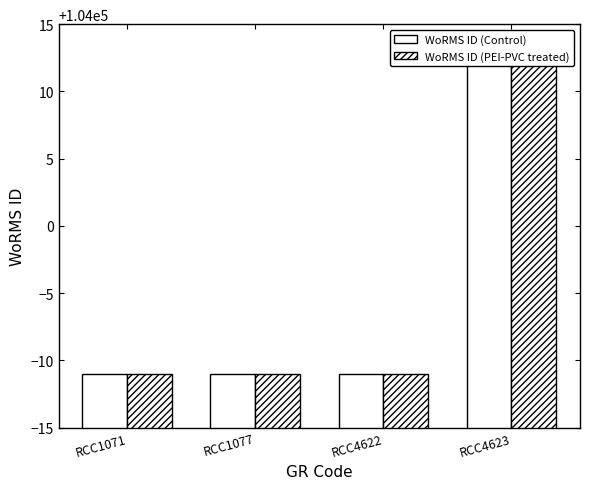

Reading left to right, list all the values displayed in this chart.

WoRMS ID (Control): RCC1071=103989	RCC1077=103989	RCC4622=103989	RCC4623=104012
WoRMS ID (PEI-PVC treated): RCC1071=103989	RCC1077=103989	RCC4622=103989	RCC4623=104012